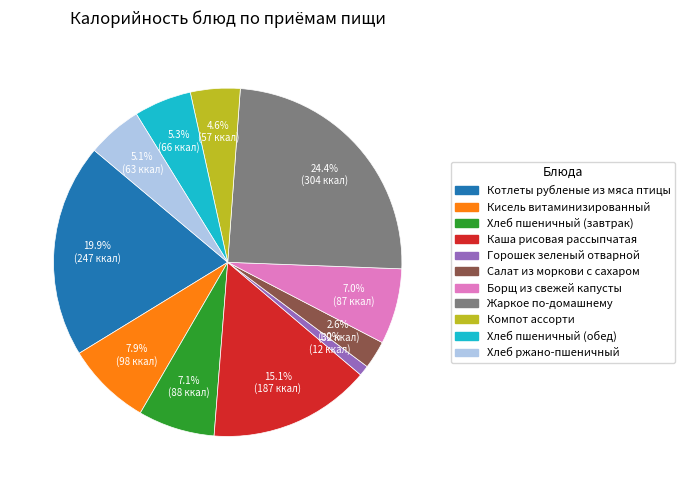

Between Кисель витаминизированный and Хлеб ржано-пшеничный, which is larger?

Кисель витаминизированный